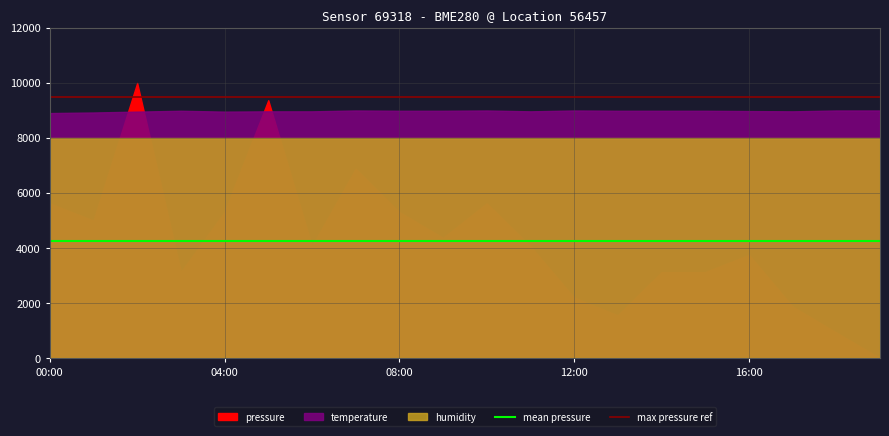

What is the maximum value for mean pressure?

4263.2